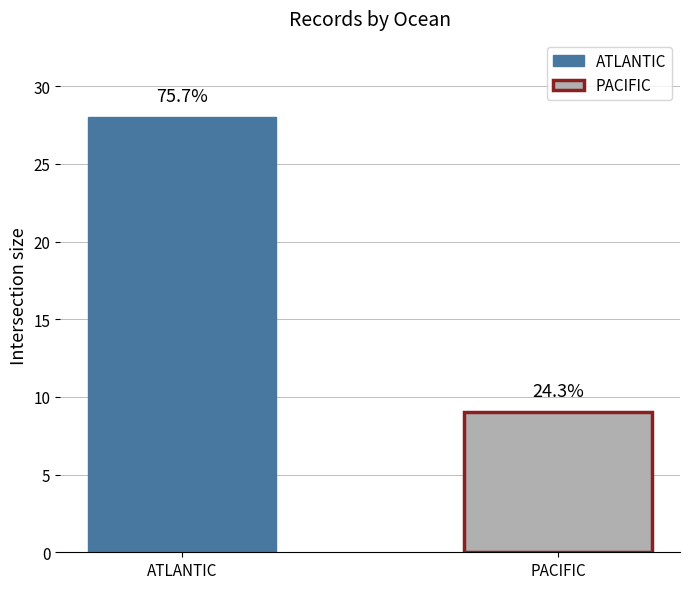

What position from the right is PACIFIC?

1